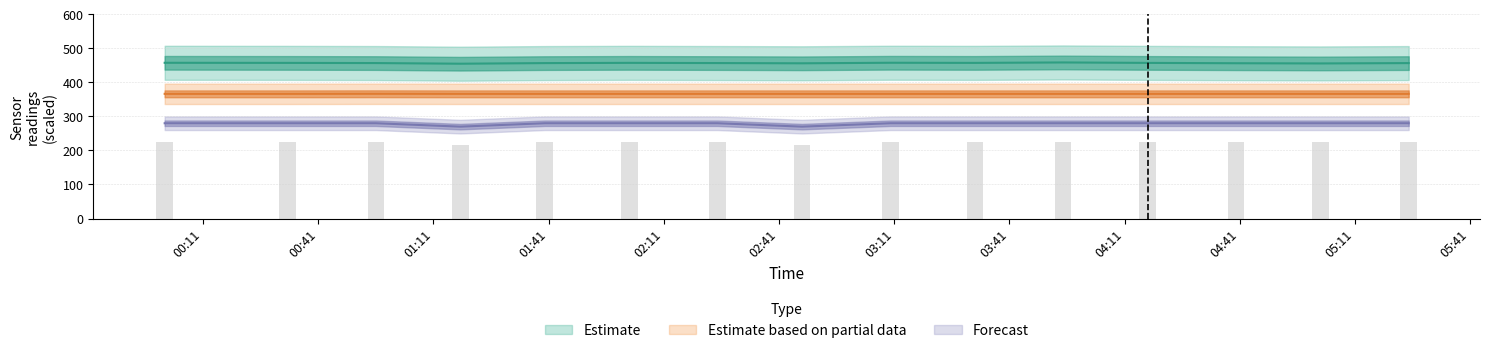

Are the bars horizontal?

No